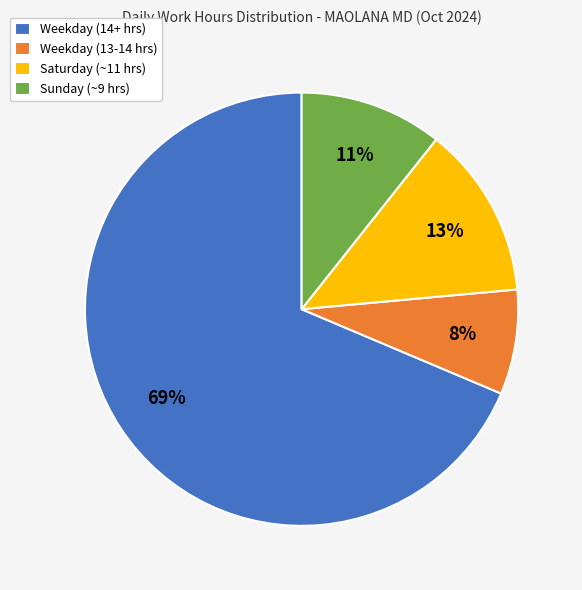

To the nearest percent, what is the combined percentage of Sunday (~9 hrs) and Weekday (14+ hrs)?

79%